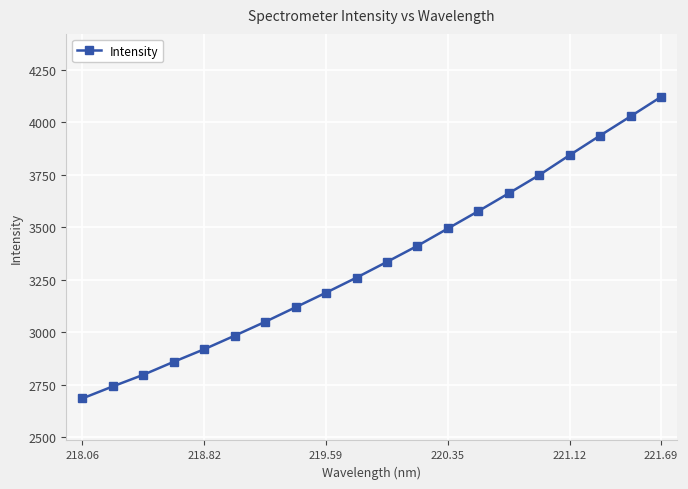

What is the average value?

3338.2